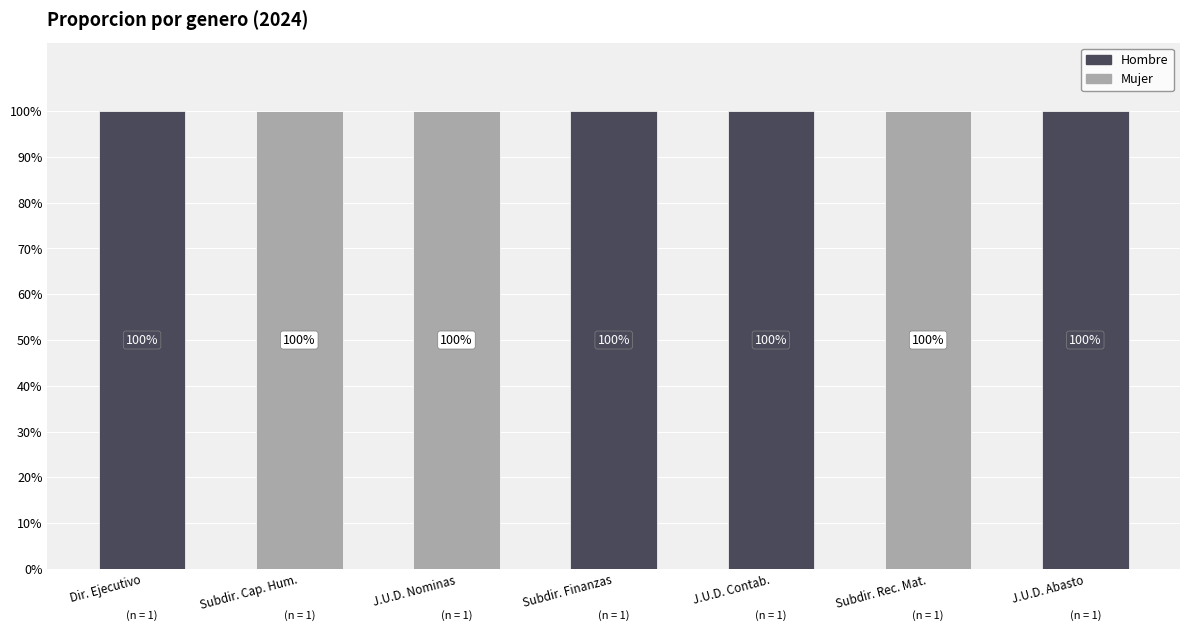

What is the sum of all Mujer values?

300